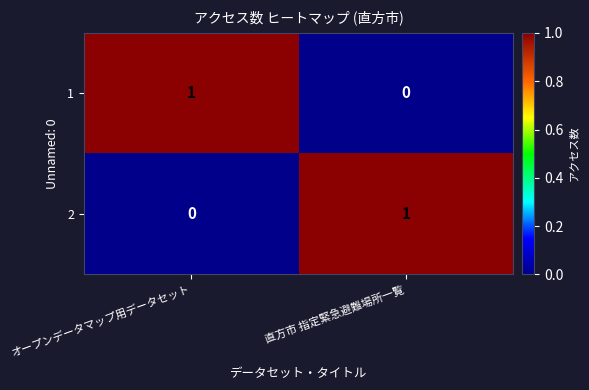

At which label is 1 closest to 0?

直方市 指定緊急避難場所一覧